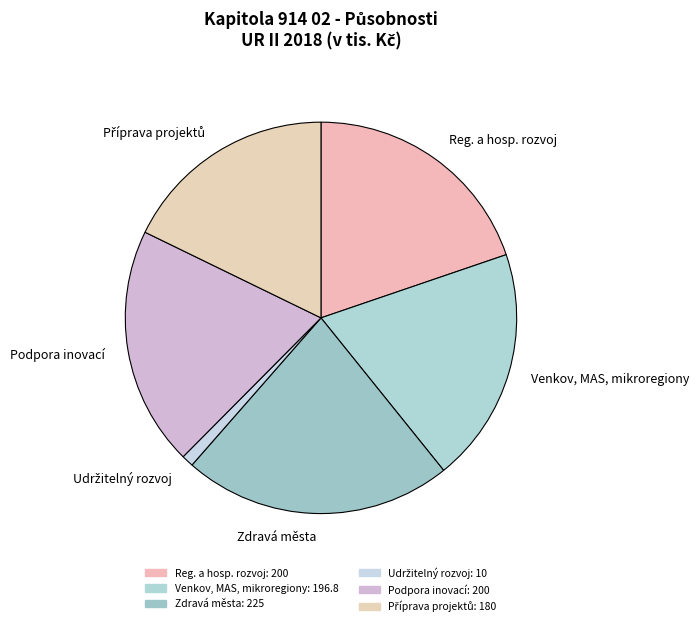

Does Reg. a hosp. rozvoj account for over 50% of the chart?

No